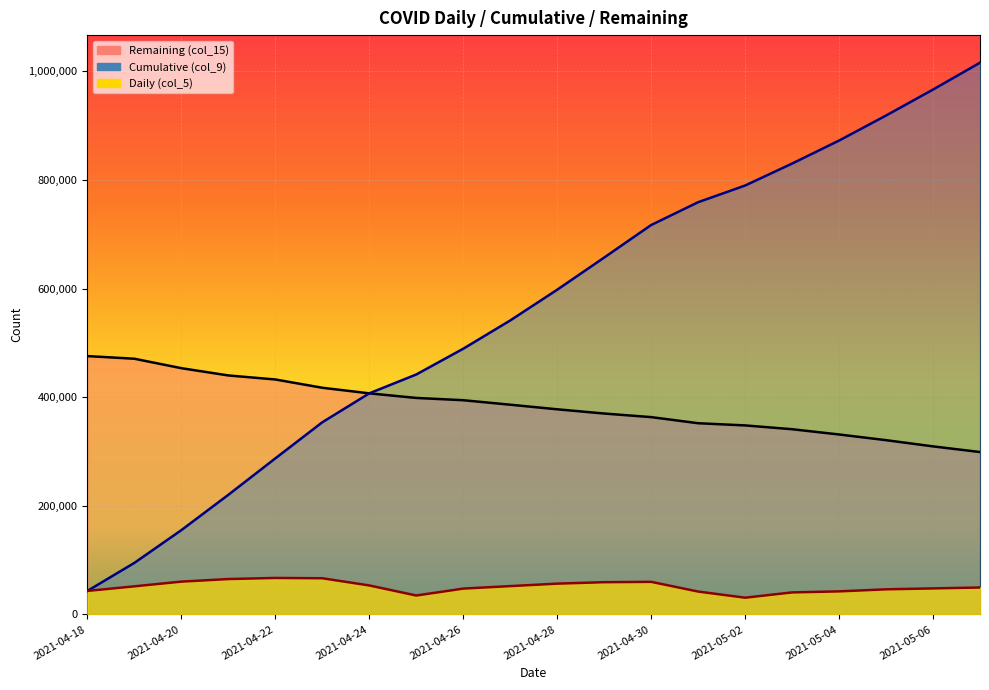

The value of Cumulative (col_9) at 2021-05-05 is 918759. True or false?

True